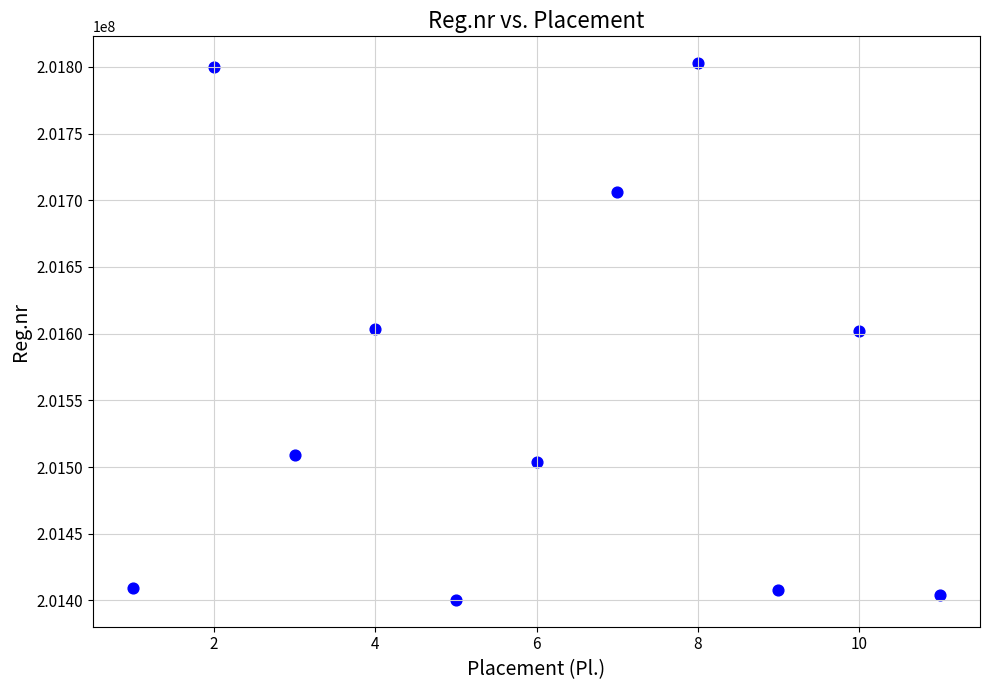

What is the average Y value?

201558937